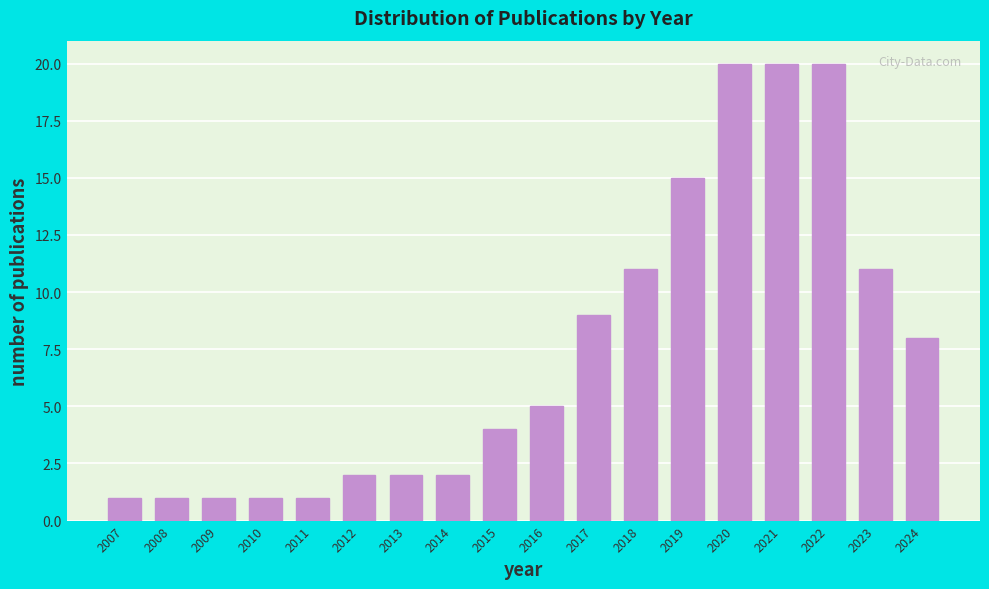

Reading left to right, transcribe all the data shown in this chart.

1	1	1	1	1	2	2	2	4	5	9	11	15	20	20	20	11	8